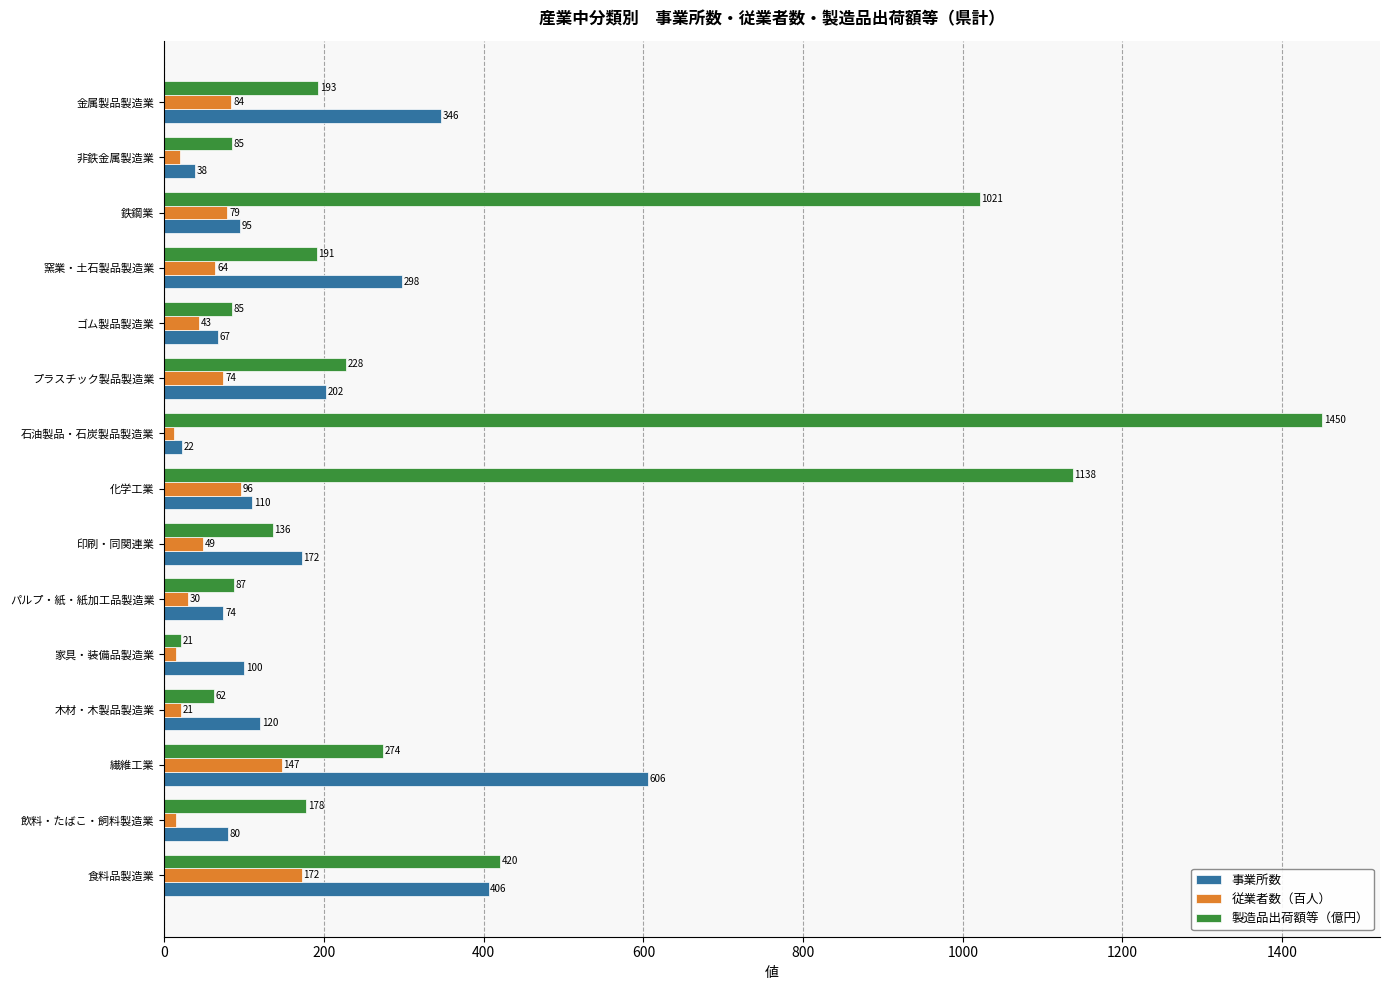

The 事業所数 series shows 95 at 鉄鋼業. True or false?

True